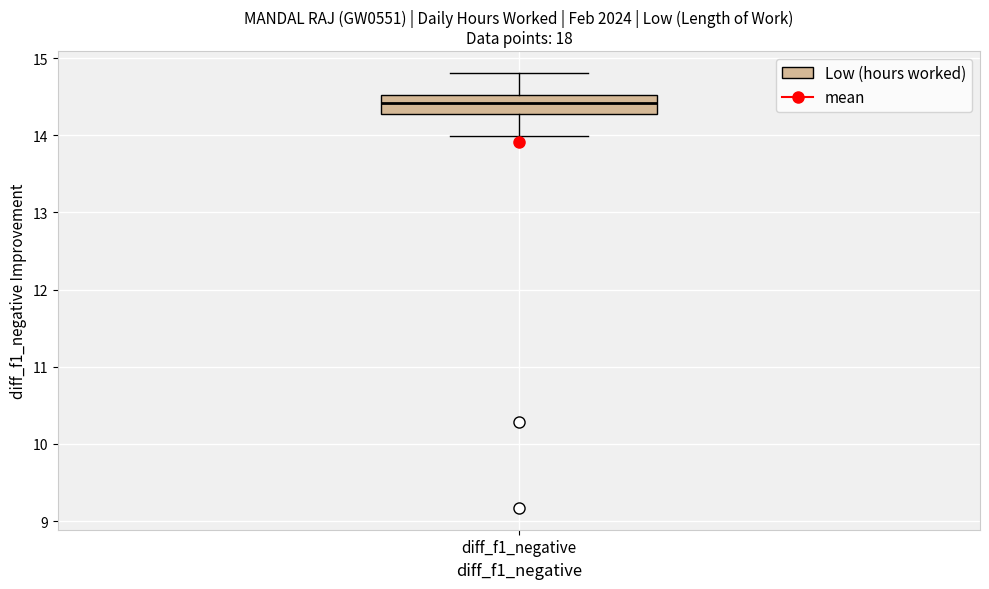

Transcribe this box plot: give where the median line is, the range the box spans, and where the two whiskers end, as read against the y-axis. The values are not printed on the chart, so give them approximately, as read against the axis.

median 14.4, box 14.3 to 14.5, whiskers 14.0 to 14.8